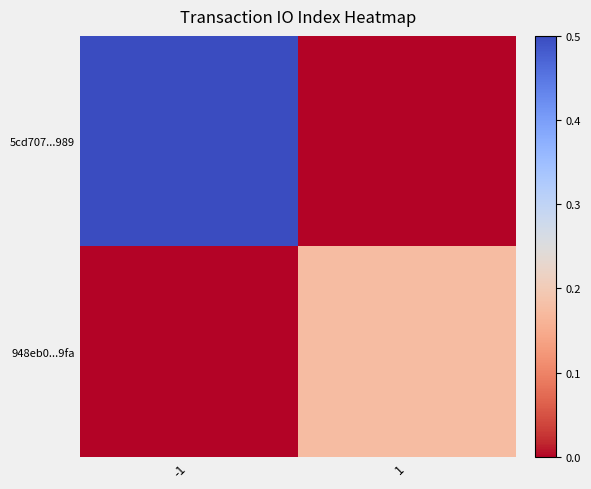

List the series in order of their peak value, lowest first.

948eb0...9fa, 5cd707...989